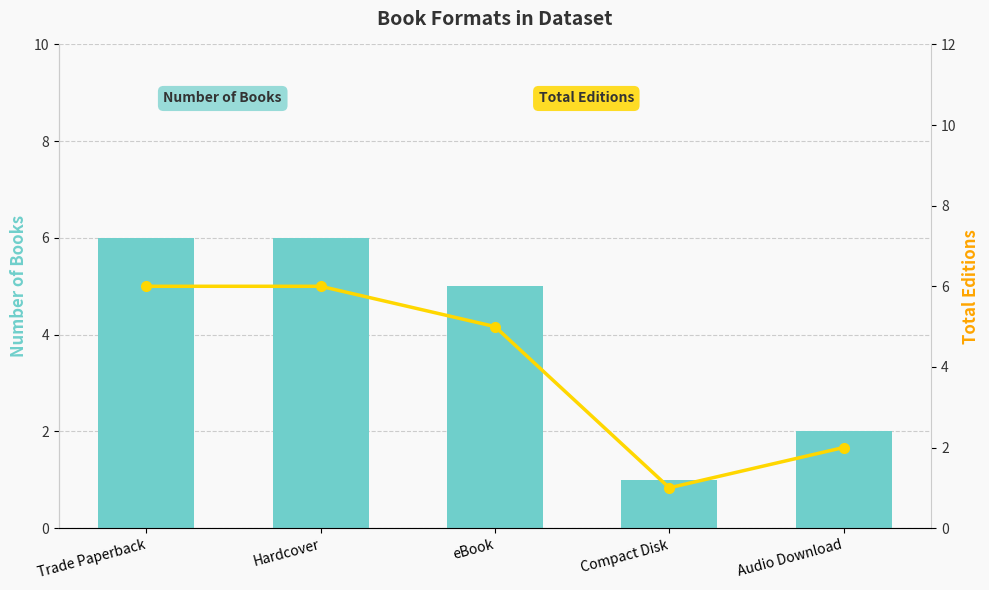

What is the average value of the Number of Books series?

4